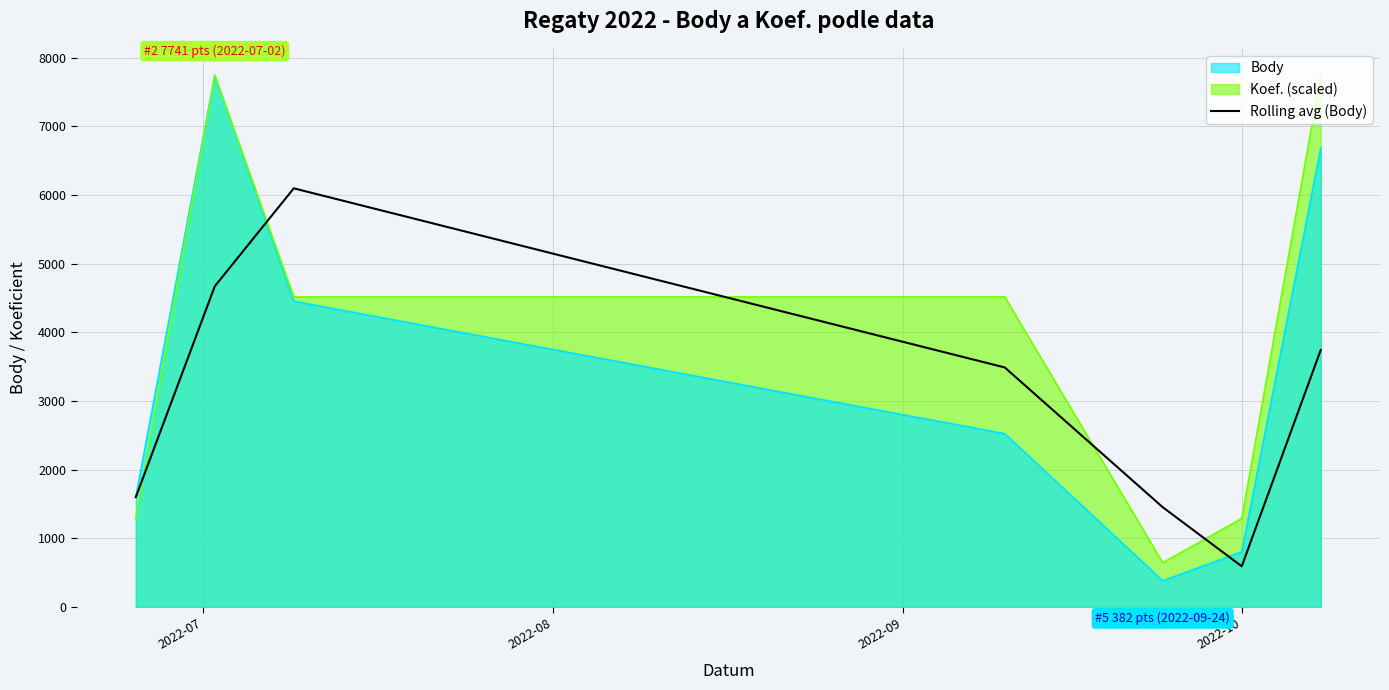

True or false: the data has more than 0 interior local peaks.

True